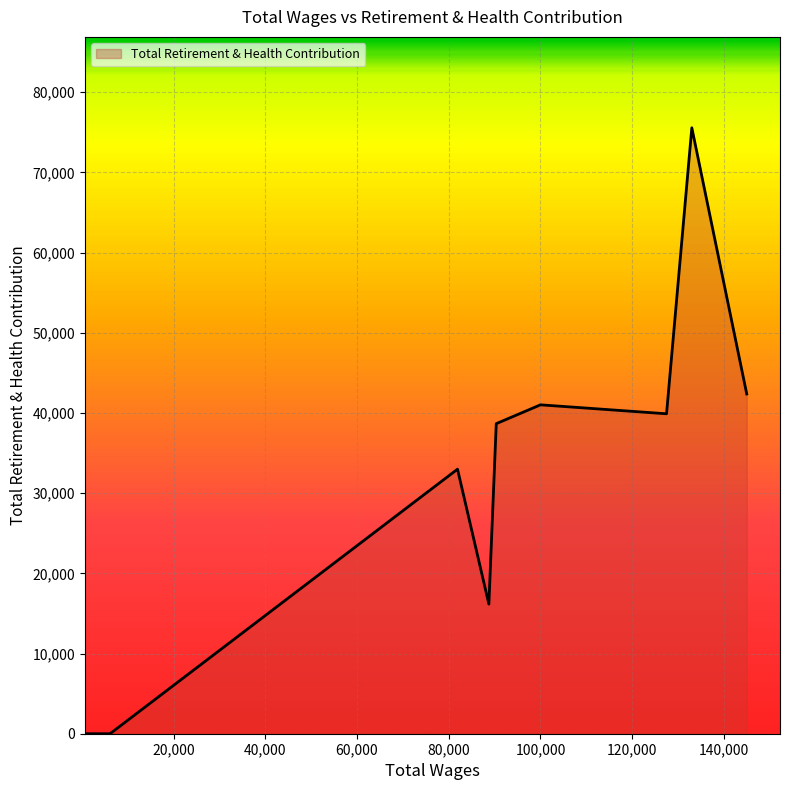

Count the number of data series in this chart.

1